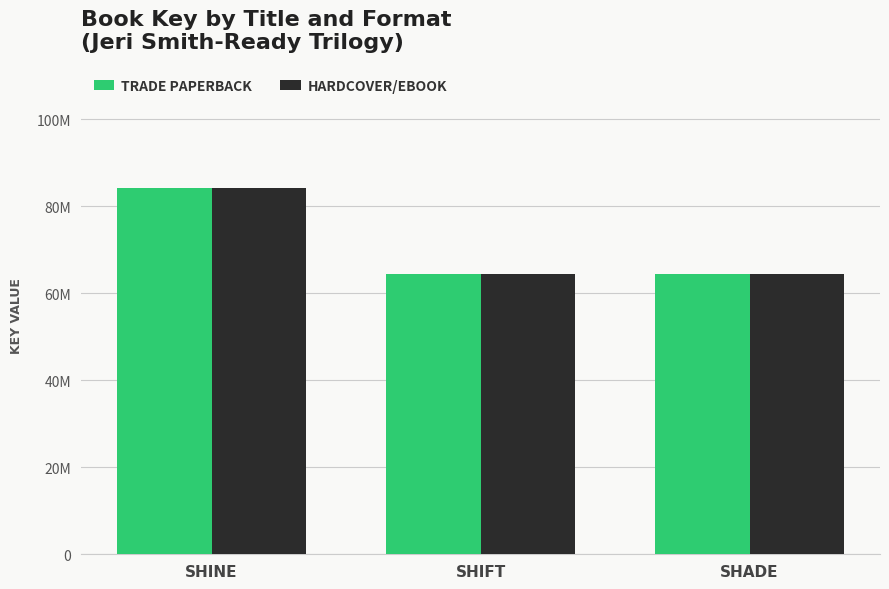

Are the bars horizontal?

No